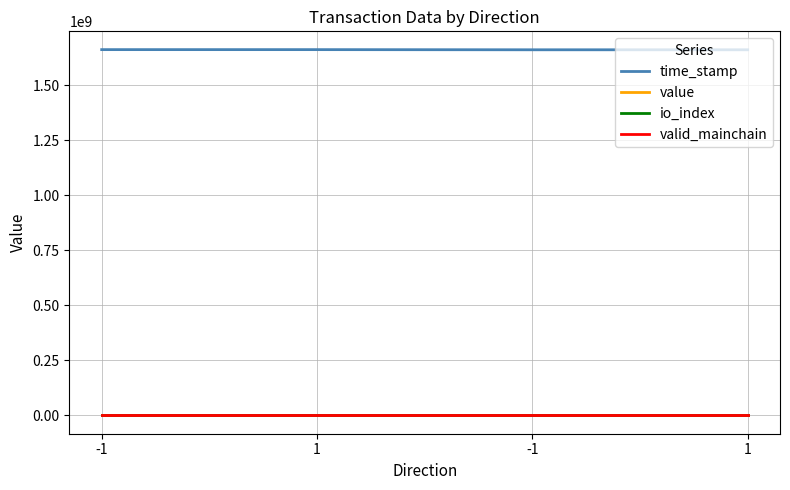

Is the value of io_index at -1 greater than the value of valid_mainchain at -1?

Yes